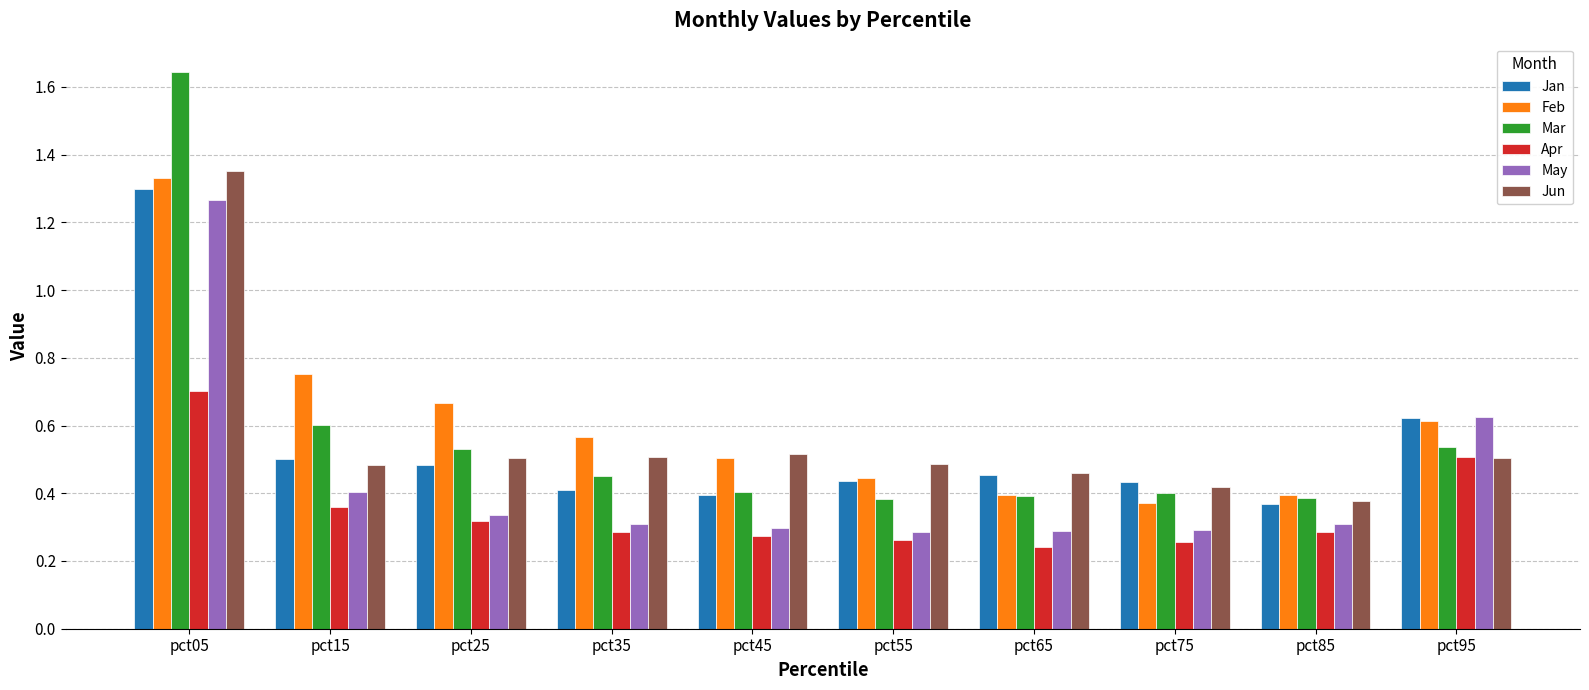

Between pct45 and pct85, which series saw the biggest shift?

Jun